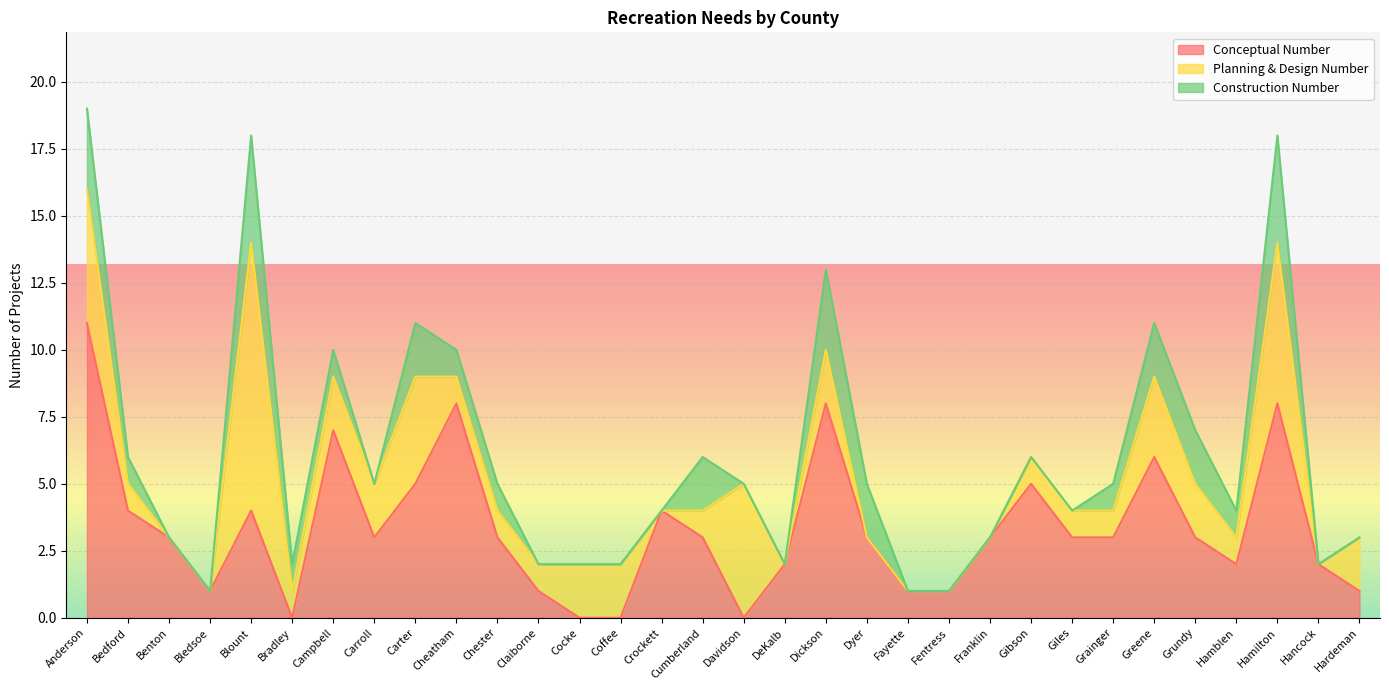

True or false: Conceptual Number has a value of 8 at Dickson.

True